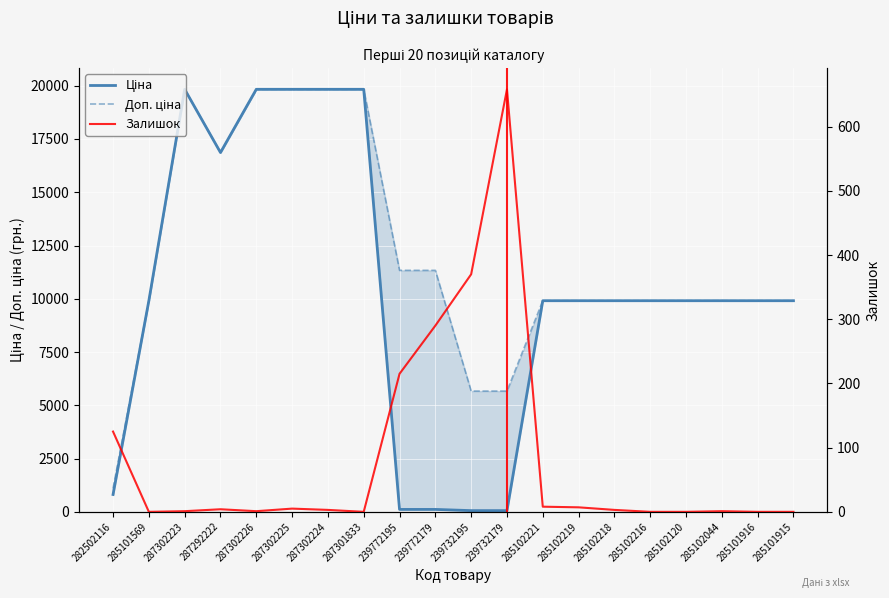

List the labels in order of Залишок value, largest first.

239732179, 239732195, 239772179, 239772195, 282502116, 285102221, 285102219, 287302225, 287292222, 287302224, 285102218, 287302223, 287302226, 285102044, 285101569, 287301833, 285102216, 285102120, 285101916, 285101915